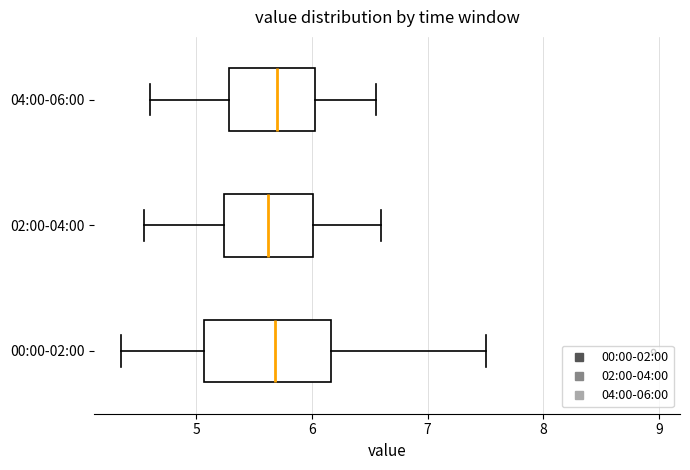

Reading bottom to top, read every box against the x-axis: the position of its median line, the range the box covers, and the ends of its whiskers. The values are not printed on the chart, so give them approximately, as read against the axis.

00:00-02:00: median 5.7, box 5.1 to 6.2, whiskers 4.4 to 7.5
02:00-04:00: median 5.6, box 5.2 to 6.0, whiskers 4.6 to 6.6
04:00-06:00: median 5.7, box 5.3 to 6.0, whiskers 4.6 to 6.6